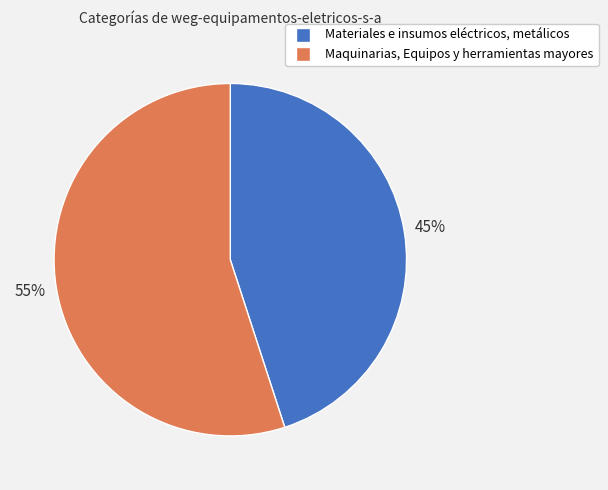

True or false: Maquinarias, Equipos y herramientas mayores accounts for 66% of the total.

False